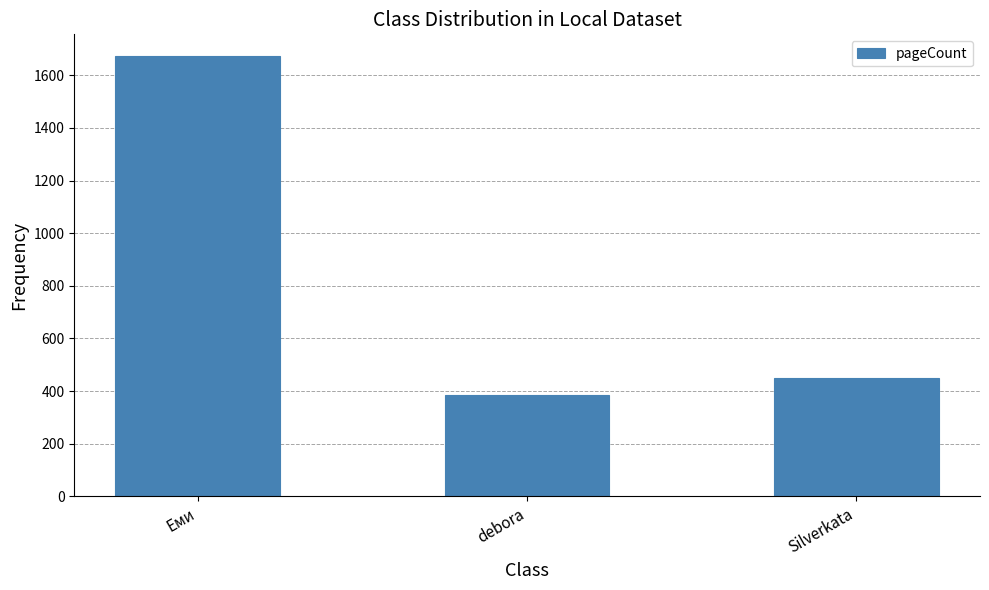

What position from the right is debora?

2